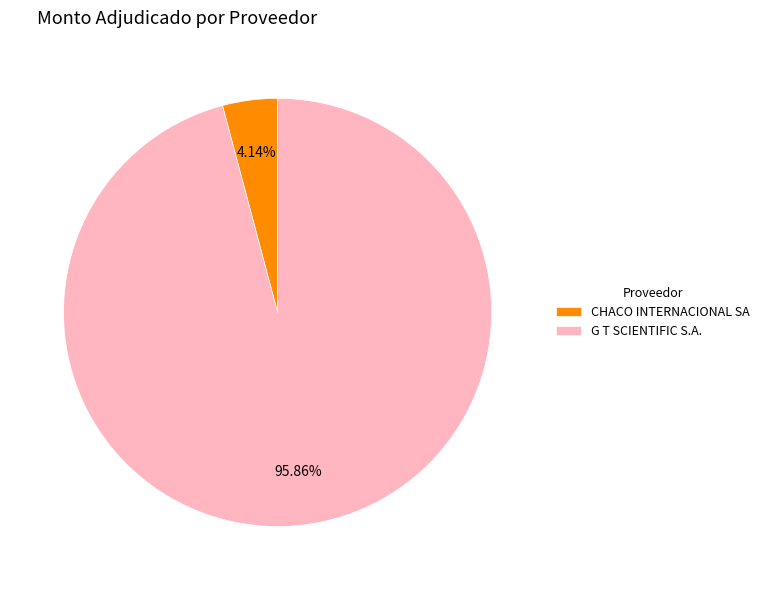

Rank the categories by value from highest to lowest.

G T SCIENTIFIC S.A., CHACO INTERNACIONAL SA